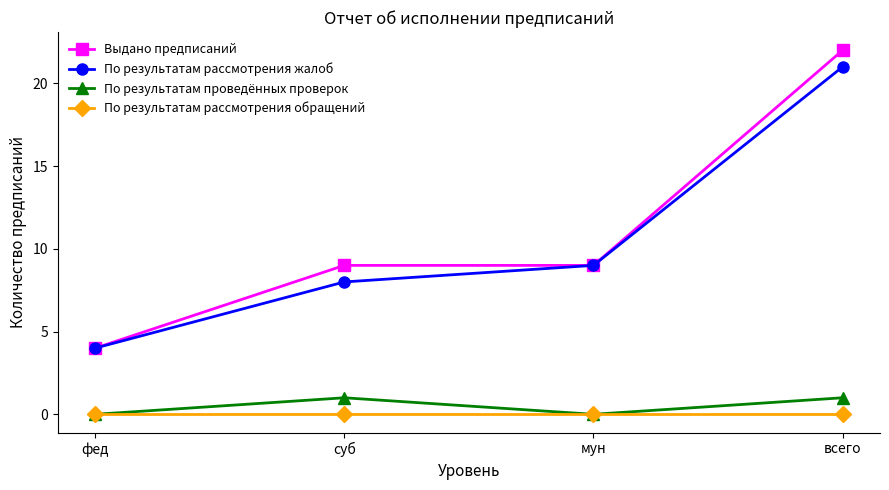

At which label is По результатам рассмотрения жалоб closest to 12?

мун